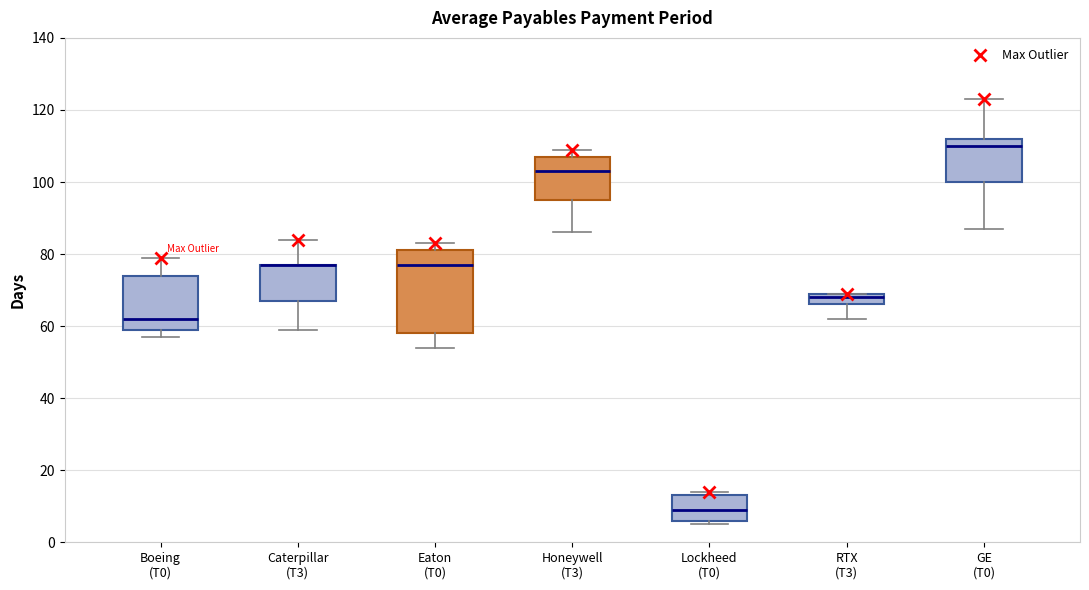

Reading left to right, read every box against the y-axis: the position of its median line, the range the box covers, and the ends of its whiskers. The values are not printed on the chart, so give them approximately, as read against the axis.

Boeing (T0): median 62, box 60 to 74, whiskers 58 to 80
Caterpillar (T3): median 78 (drawn on the box's upper edge), box 68 to 78, whiskers 60 to 84
Eaton (T0): median 78, box 58 to 82, whiskers 54 to 84
Honeywell (T3): median 104, box 96 to 108, whiskers 86 to 110
Lockheed (T0): median 10, box 6 to 14, whiskers 6 (just below the box's lower edge) to 14 (just above the box's upper edge)
RTX (T3): median 68, box 66 to 70, whiskers 62 to 70
GE (T0): median 110, box 100 to 112, whiskers 88 to 124